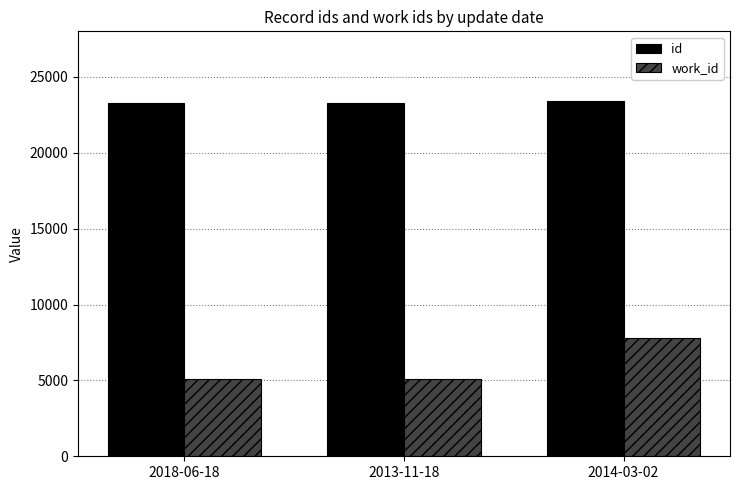

What is the difference between the work_id values at 2014-03-02 and 2018-06-18?

2701